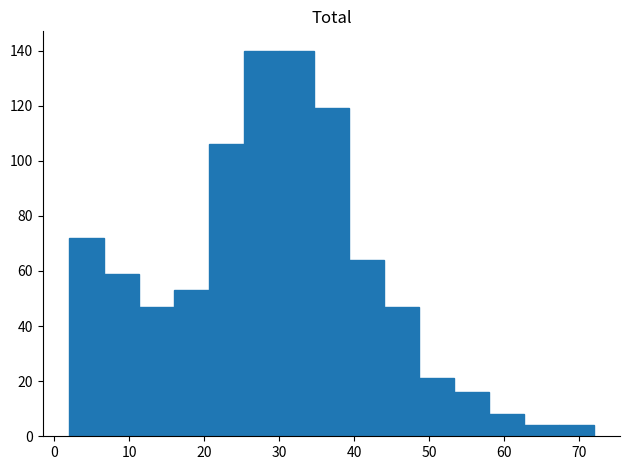

Reading left to right, transcribe this chart: for each bar, give the range it covers on the x-axis and its height. Neither the bar edges nor the heights are printed on the chart, so give them approximately, as read against the axes.

2 to 7: 72
7 to 11: 60
11 to 16: 48
16 to 21: 54
21 to 25: 106
25 to 30: 140
30 to 35: 140
35 to 39: 120
39 to 44: 64
44 to 49: 48
49 to 53: 22
53 to 58: 16
58 to 63: 8
63 to 67: 4
67 to 72: 4